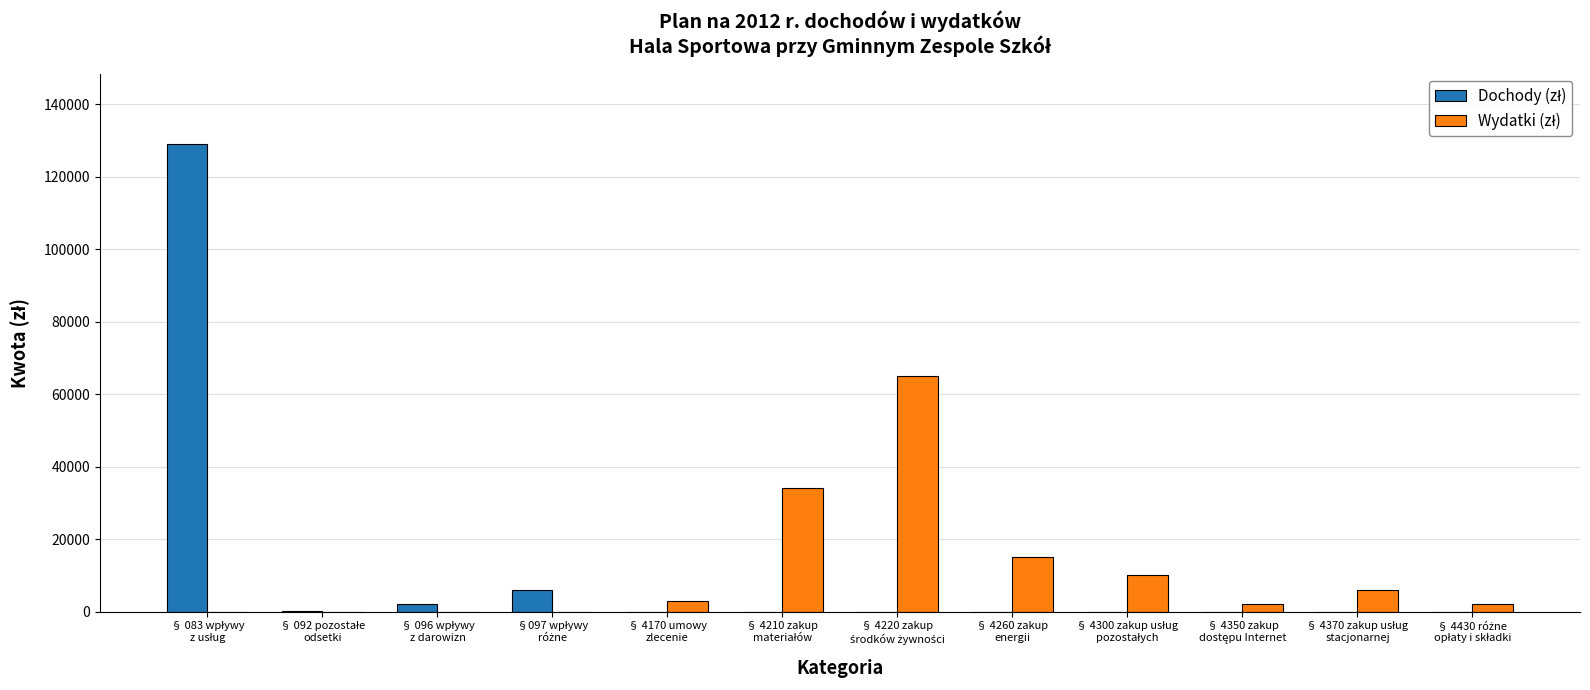

What is the greatest value displayed?

129000